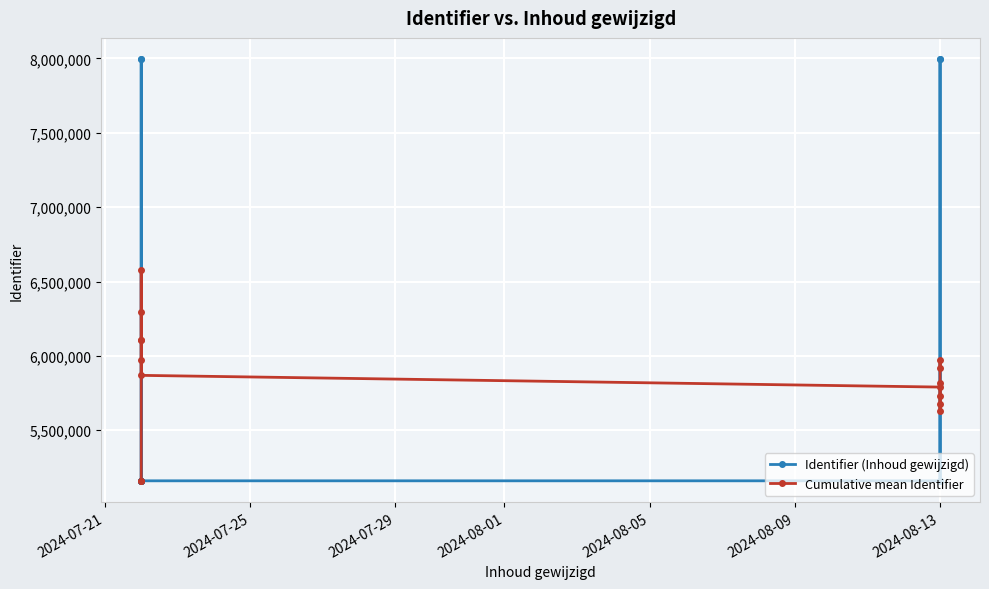

Which series has the widest spread of values?

Identifier (Inhoud gewijzigd)